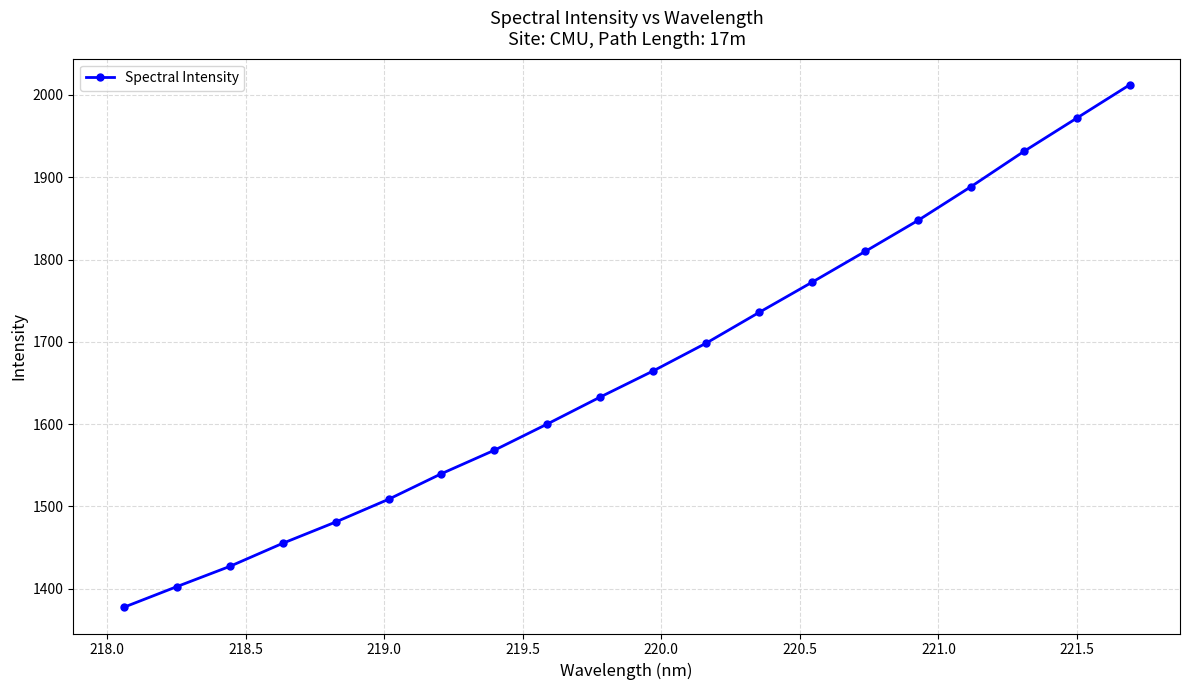

What is the sum of all values?

33324.2